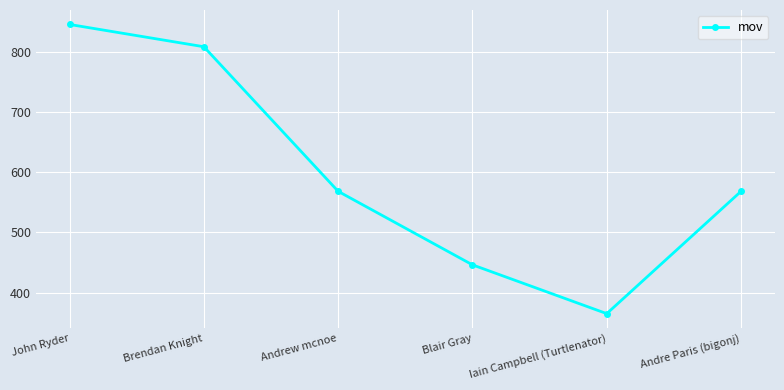

The value at Andrew mcnoe is 848. True or false?

False